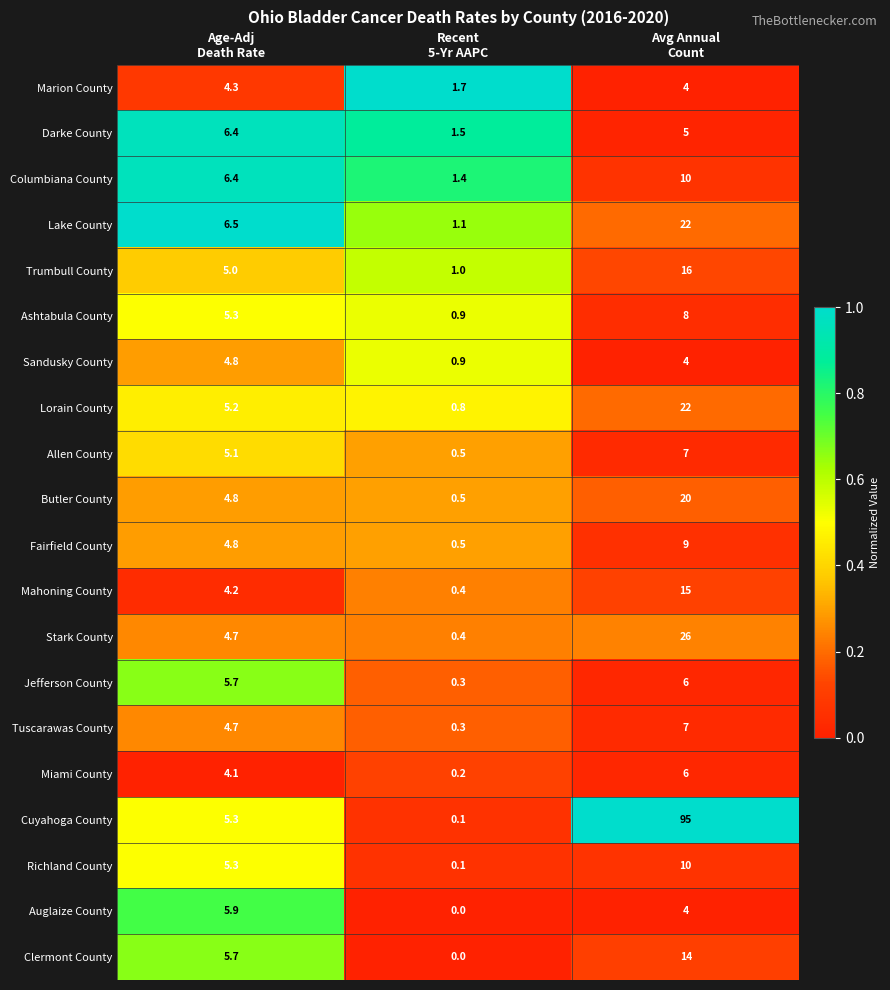

How many Trumbull County values are between 1 and 16?

3